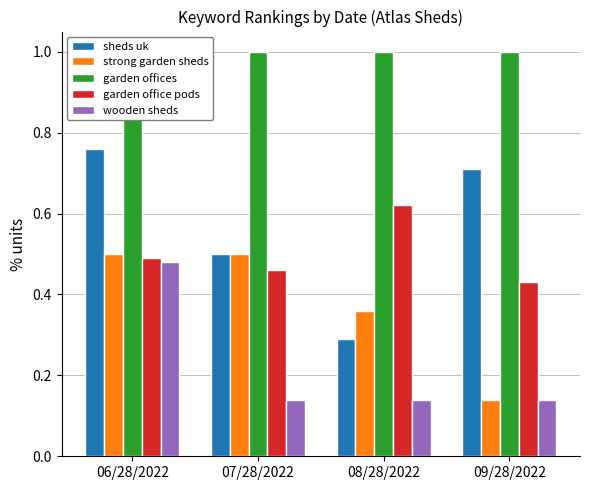

Which category has the lowest value in the garden office pods series?

09/28/2022